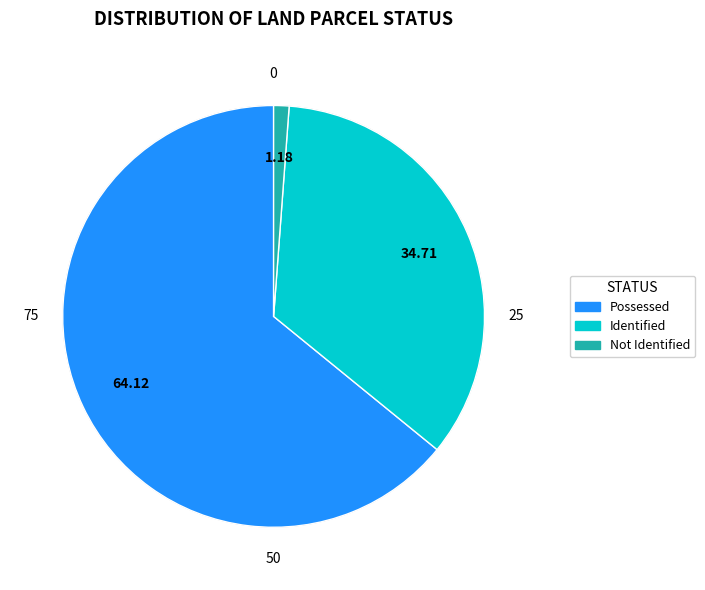

To the nearest percent, what portion does Not Identified represent?

1%